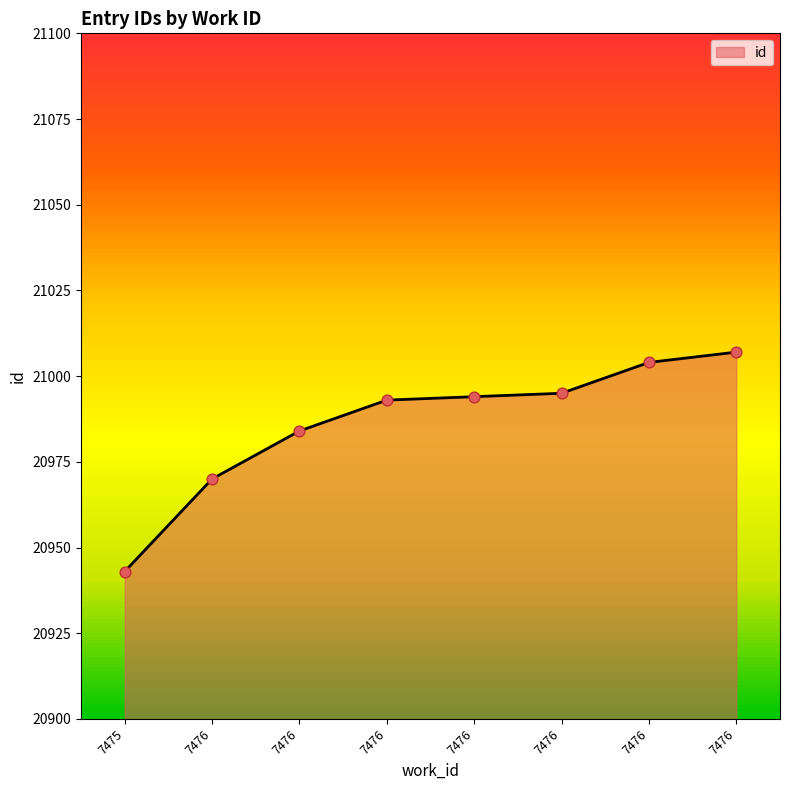

What is the change in value from 7476 to 7476?

+1